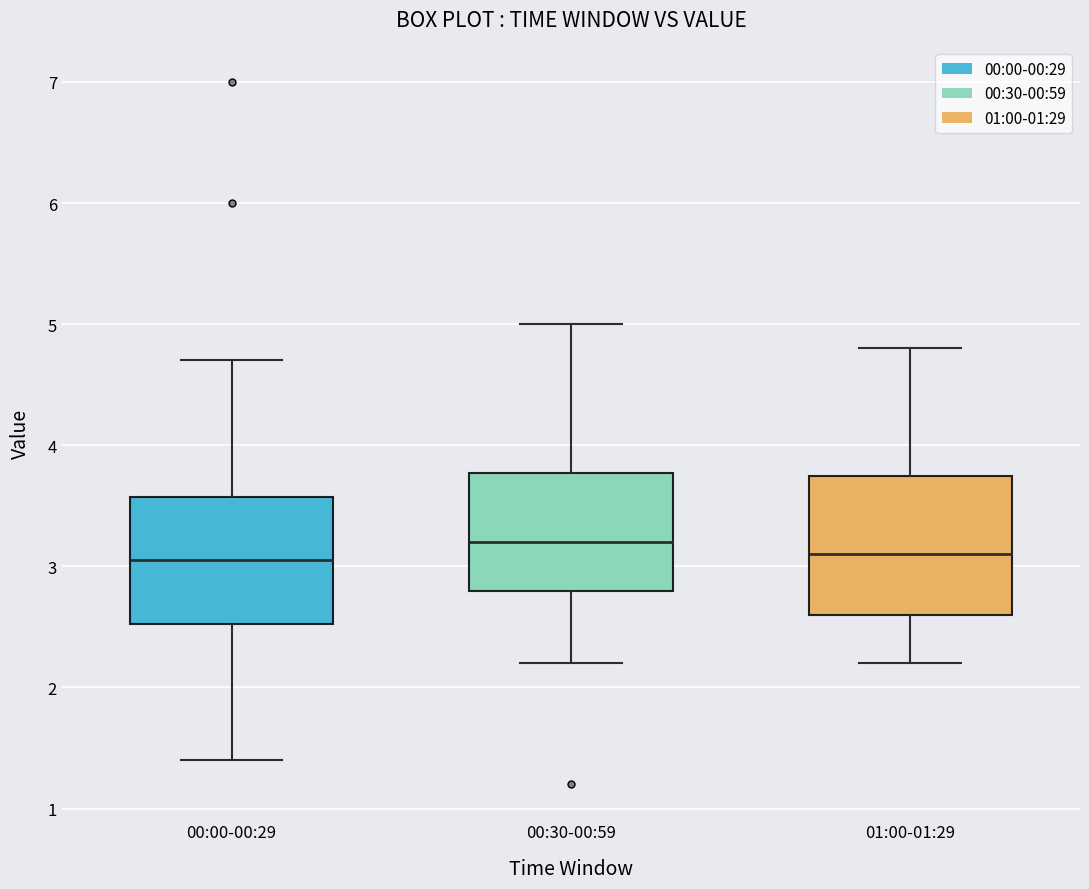

Where does the lower whisker of the box for 00:00-00:29 end on the y-axis? The values are not printed on the chart, so give them approximately, as read against the axis.

1.4